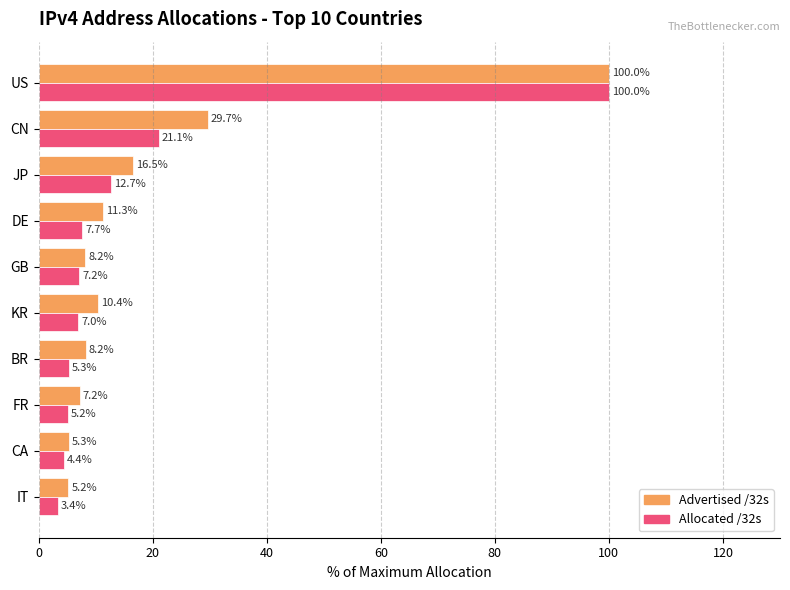

What is the average value of the Advertised /32s series?

20.2